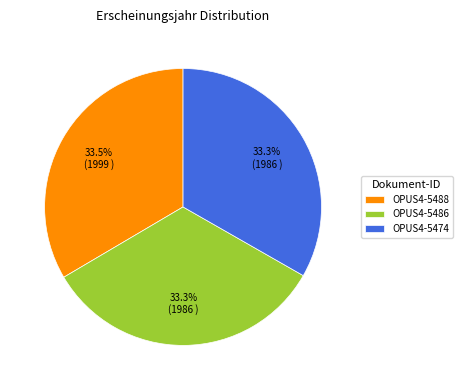

Approximately how many times larger is the value at OPUS4-5474 compared to OPUS4-5488?

1.0